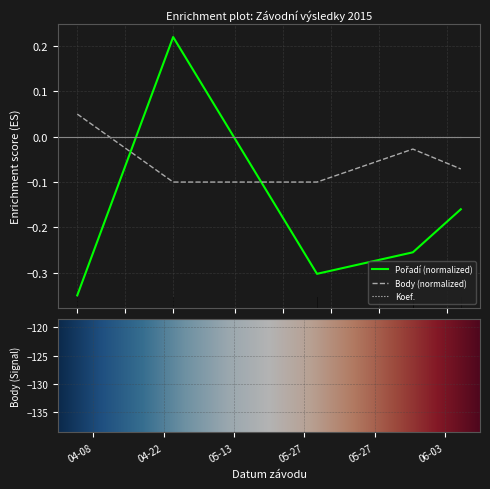

What is the total value across all series at 2015-04-22?

0.1